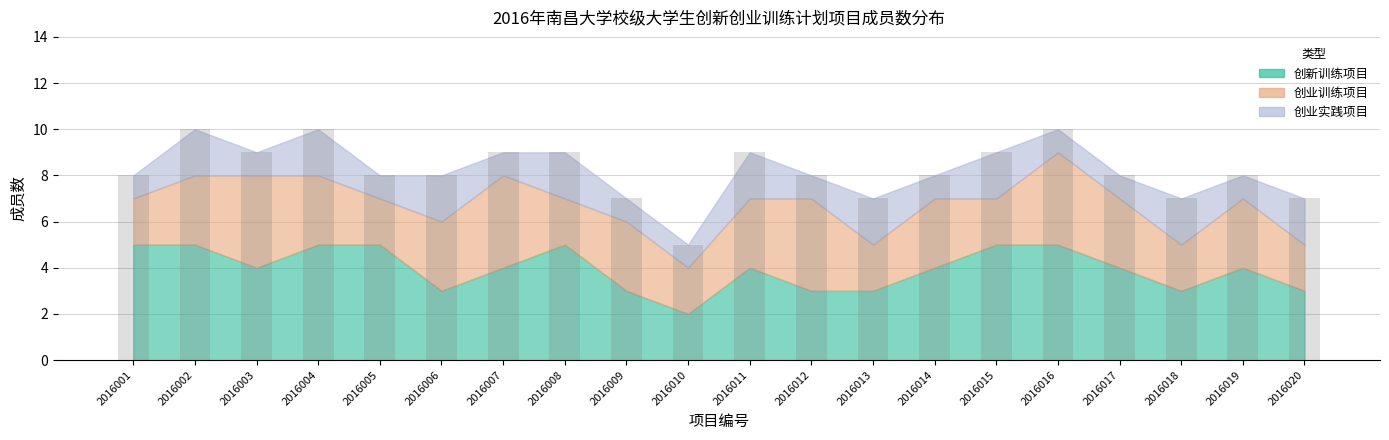

What is the minimum value shown in the chart?

5